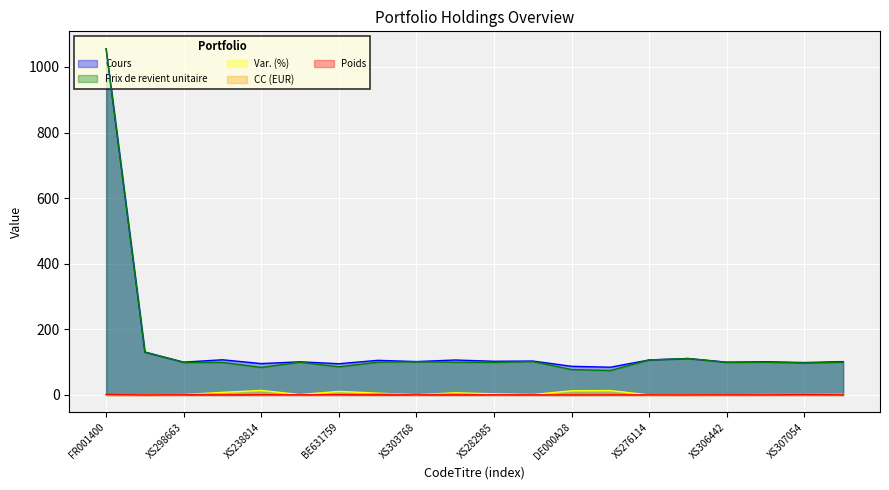

What is the difference between the maximum and second lowest values in the Prix de revient unitaire series?

977.4